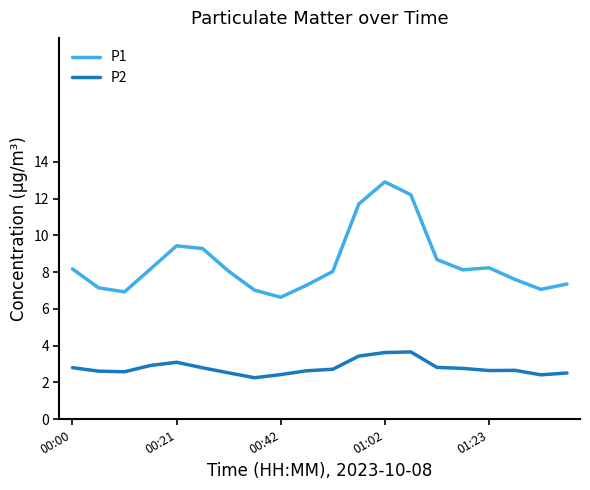

List the series in order of their overall mean, highest first.

P1, P2